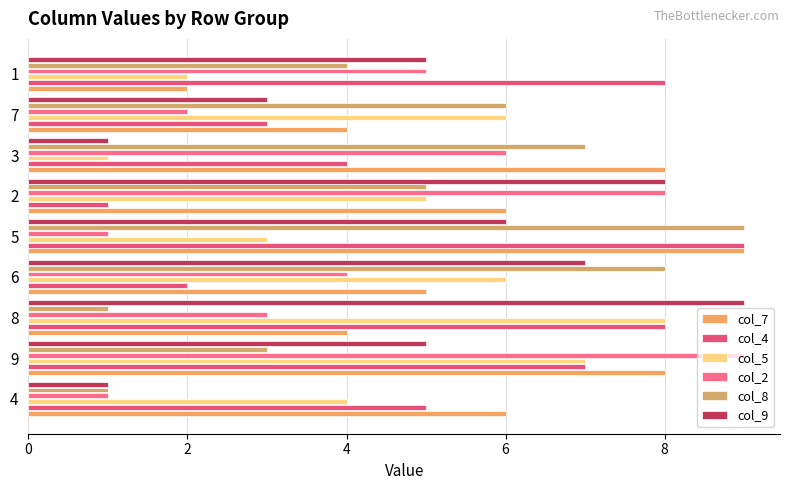

Which series has the largest total across all categories?

col_7